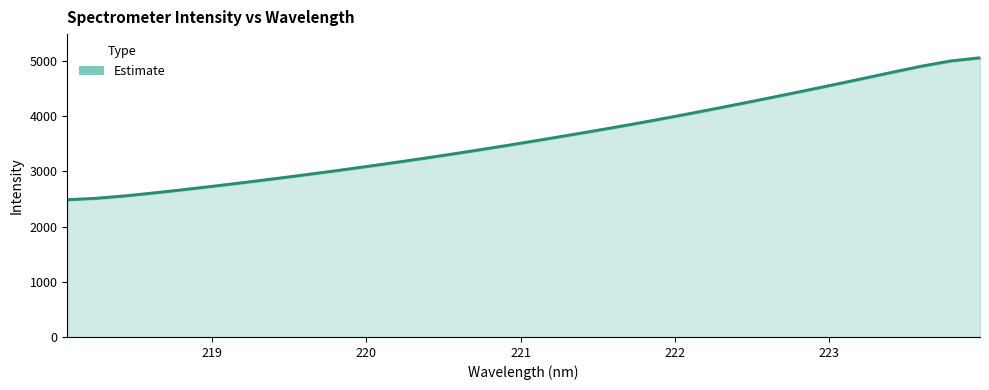

What is the minimum value shown in the chart?

2487.6